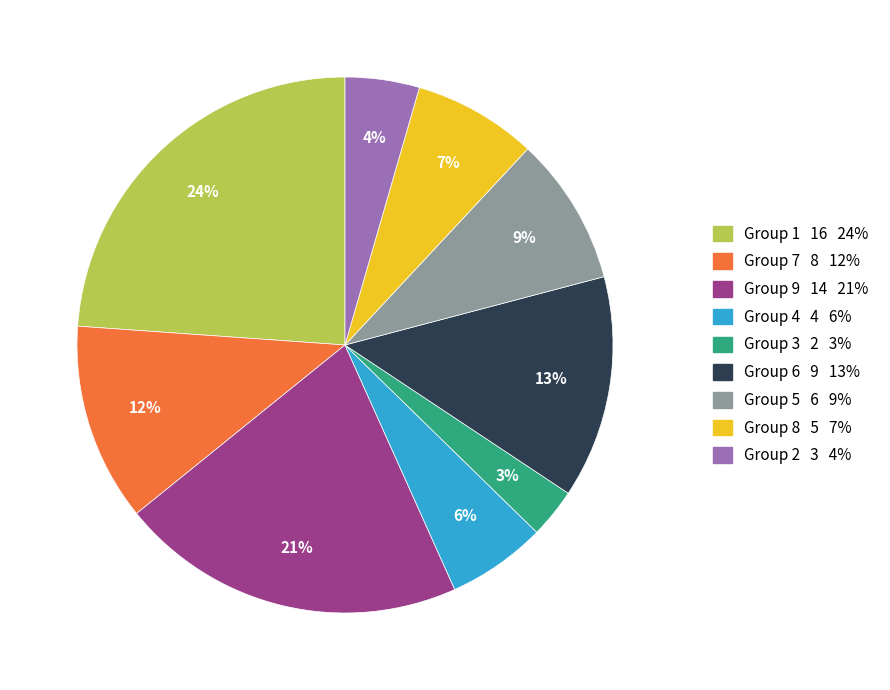

To the nearest percent, what is the difference between the largest and smallest slice percentages?

21%